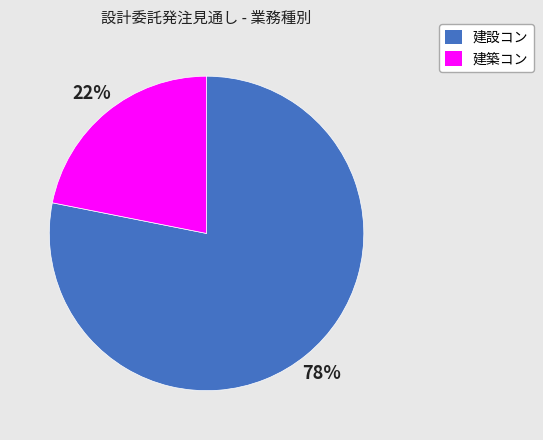

What is the majority slice?

建設コン